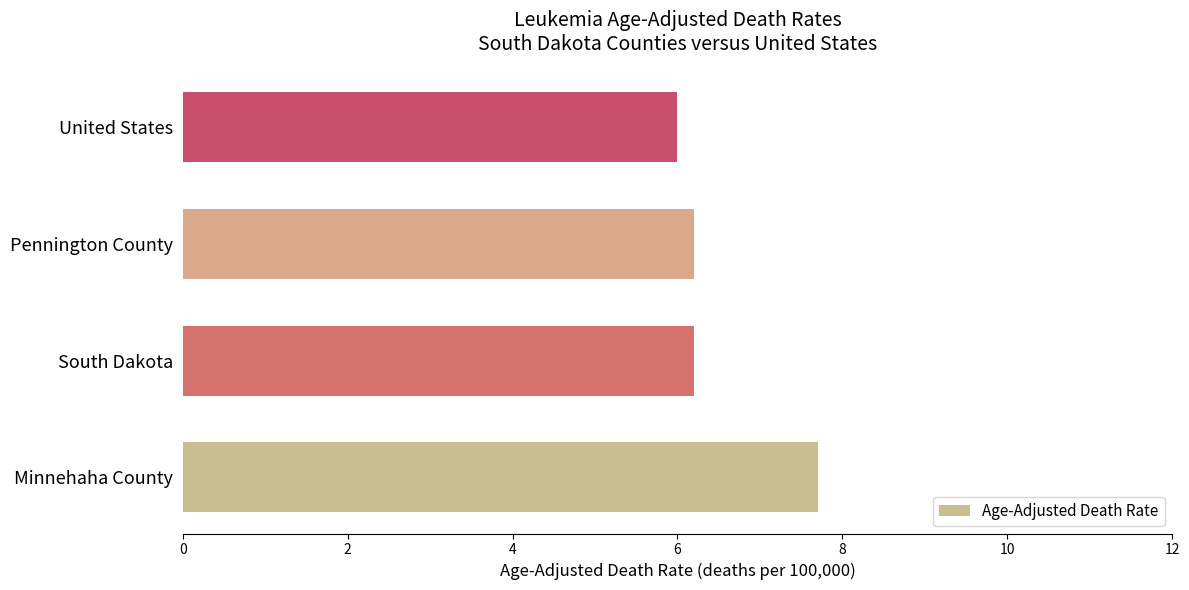

What is the change in value from Minnehaha County to Pennington County?

-1.5